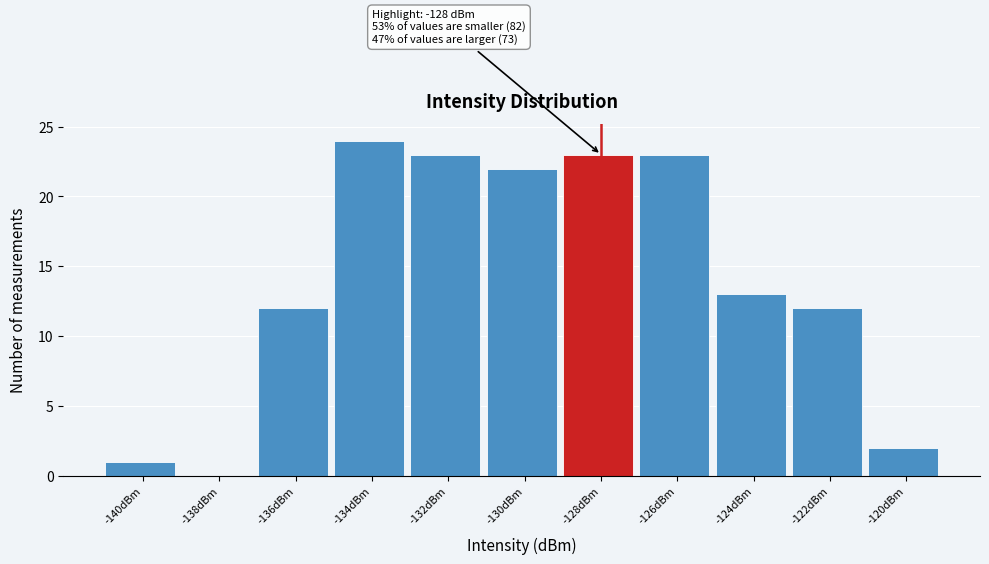

Reading left to right, what are all the values shown in this chart?

-140dBm=1	-138dBm=0	-136dBm=12	-134dBm=24	-132dBm=23	-130dBm=22	-128dBm=23	-126dBm=23	-124dBm=13	-122dBm=12	-120dBm=2